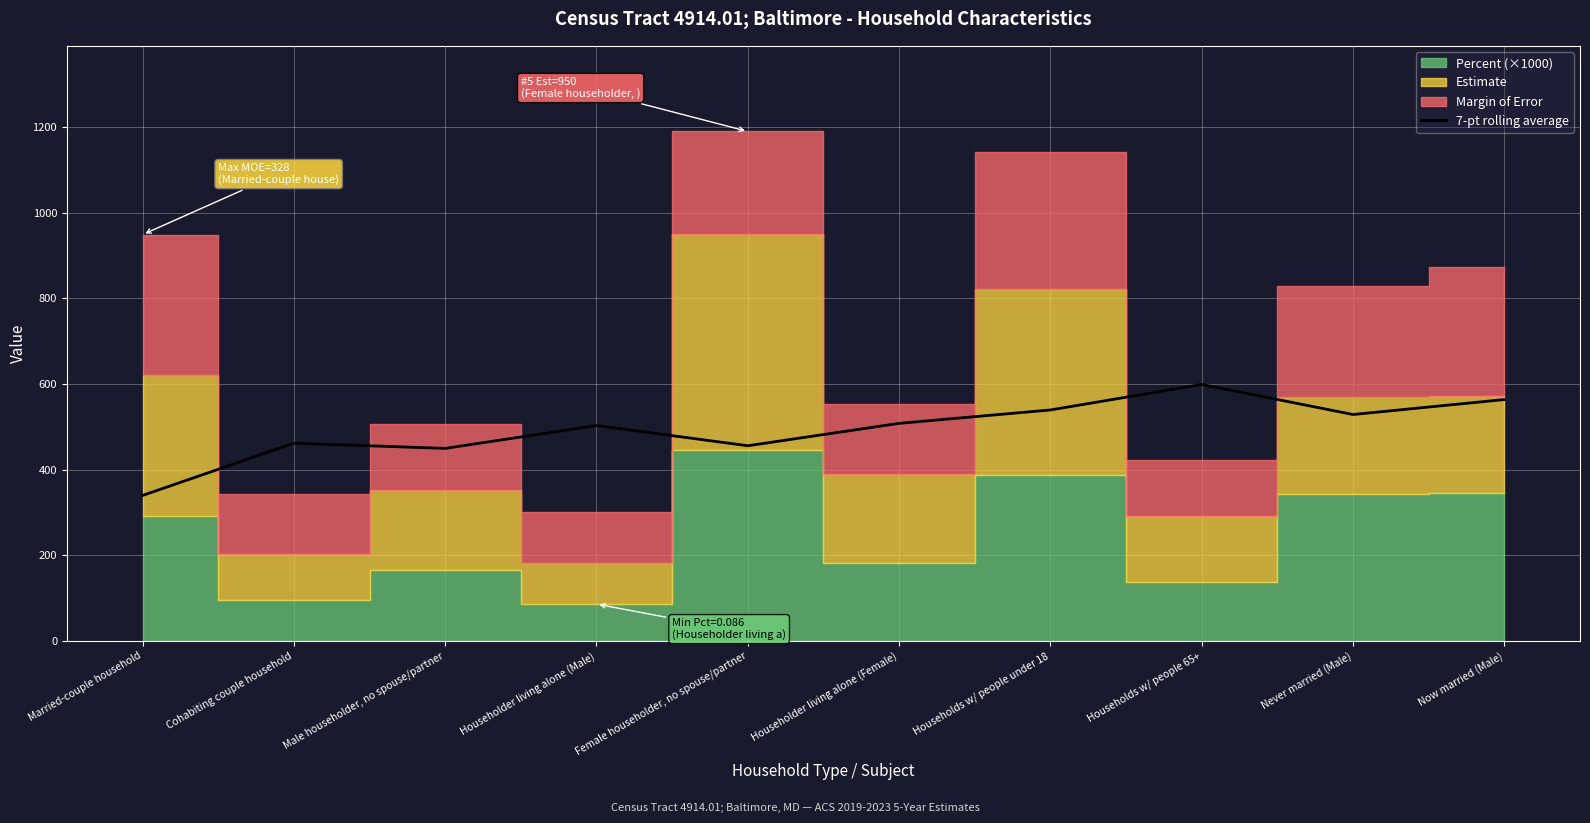

What position from the left is Now married (Male)?

10